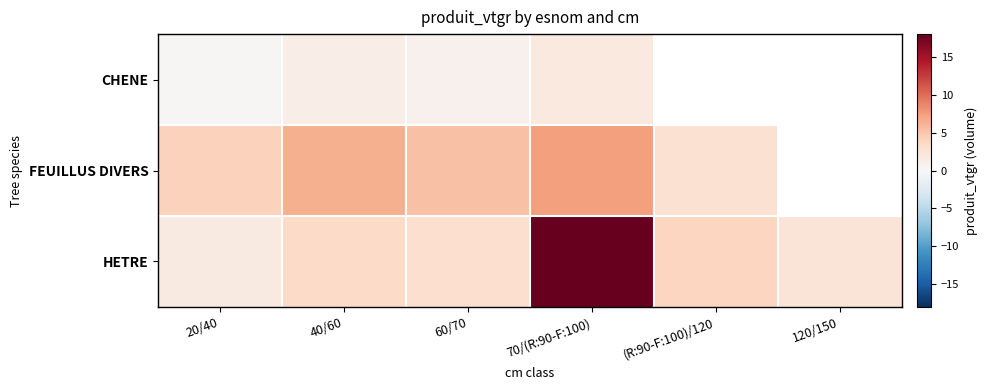

What is the smallest value displayed?

0.1